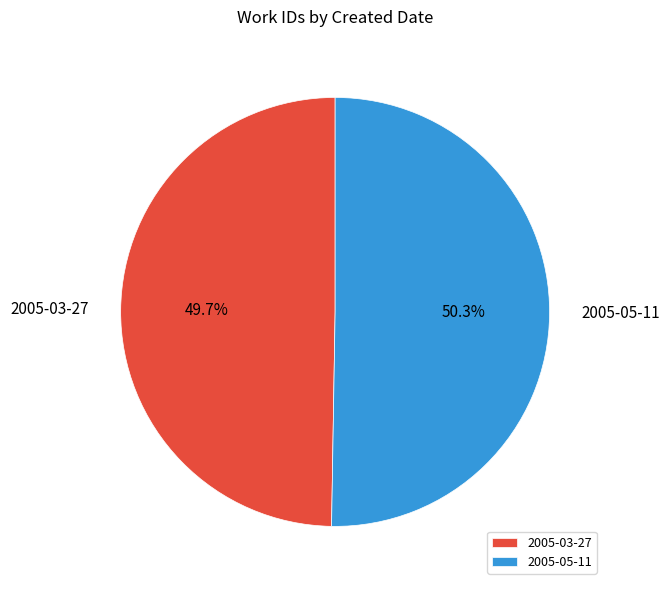

Is there a majority slice in this chart?

Yes